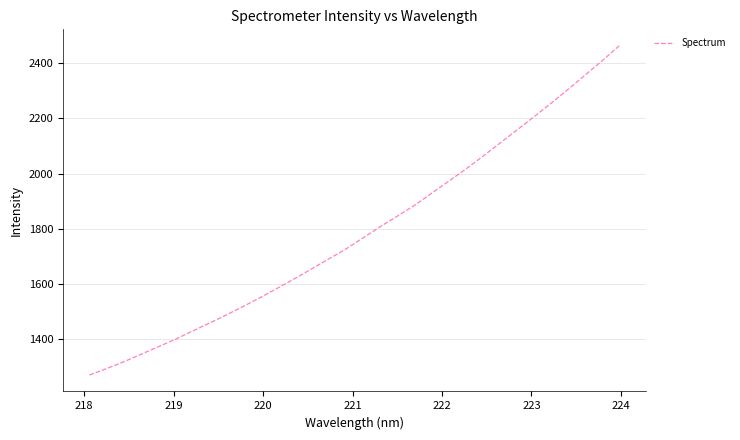

What is the difference between the maximum and minimum values?

1193.9